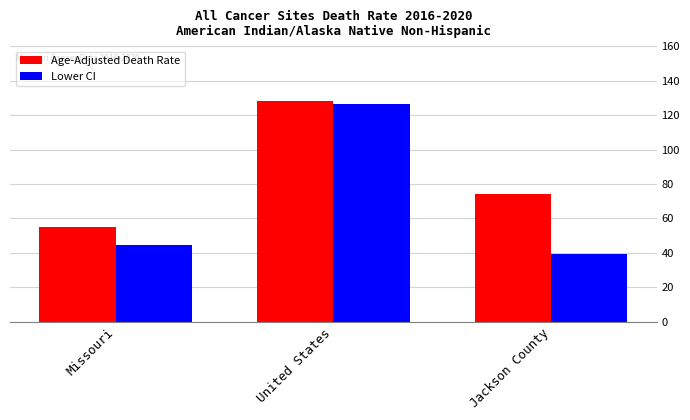

Reading left to right, what are all the values shown in this chart?

Age-Adjusted Death Rate: Missouri=55.0	United States=128.2	Jackson County=73.9
Lower CI: Missouri=44.5	United States=126.2	Jackson County=39.6